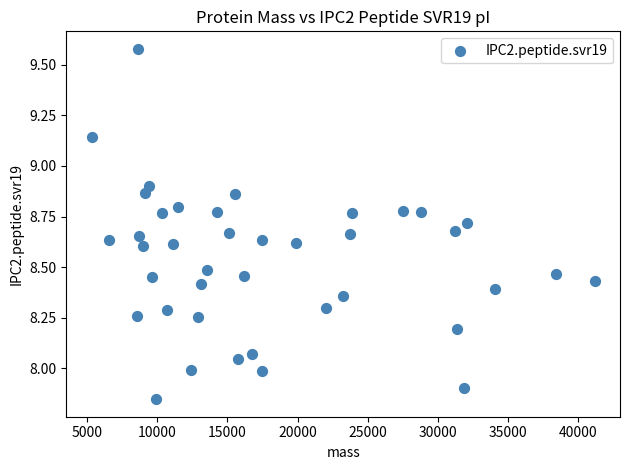

What is the range of X values (max minus min)?

35856.1